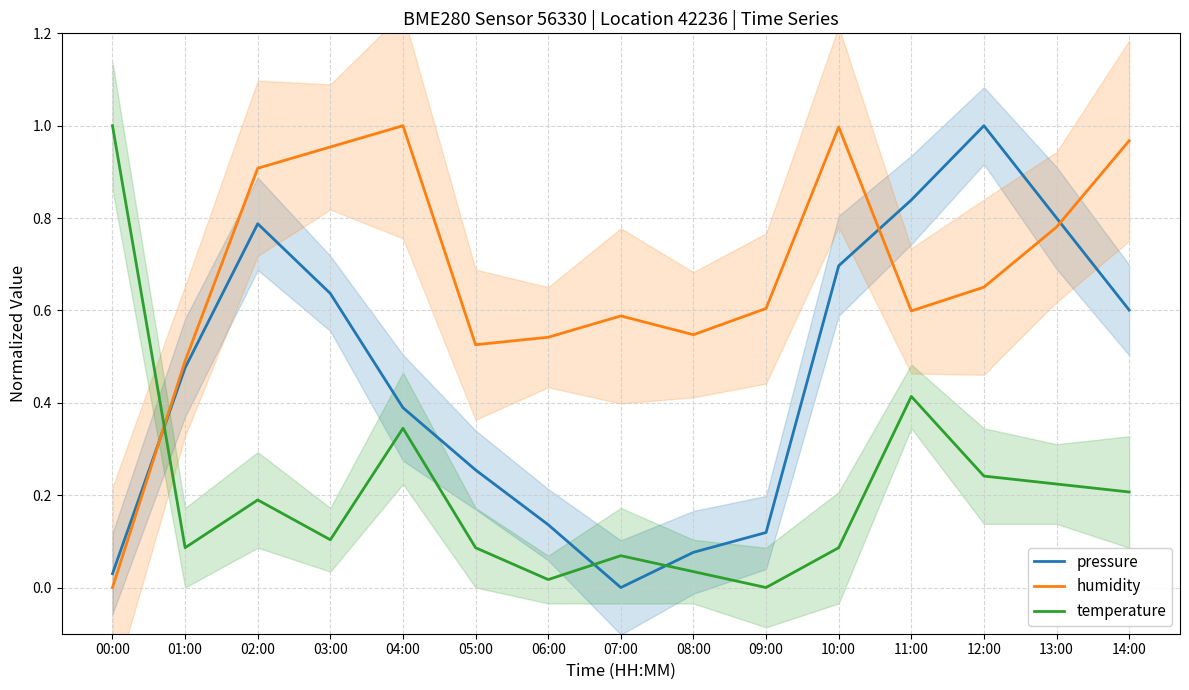

Reading left to right, transcribe all the data shown in this chart.

pressure: 00:00=0.0	01:00=0.5	02:00=0.8	03:00=0.6	04:00=0.4	05:00=0.3	06:00=0.1	07:00=0.0	08:00=0.1	09:00=0.1	10:00=0.7	11:00=0.8	12:00=1.0	13:00=0.8	14:00=0.6
humidity: 00:00=0.0	01:00=0.5	02:00=0.9	03:00=1.0	04:00=1.0	05:00=0.5	06:00=0.5	07:00=0.6	08:00=0.5	09:00=0.6	10:00=1.0	11:00=0.6	12:00=0.7	13:00=0.8	14:00=1.0
temperature: 00:00=1.0	01:00=0.1	02:00=0.2	03:00=0.1	04:00=0.3	05:00=0.1	06:00=0.0	07:00=0.1	08:00=0.0	09:00=0.0	10:00=0.1	11:00=0.4	12:00=0.2	13:00=0.2	14:00=0.2